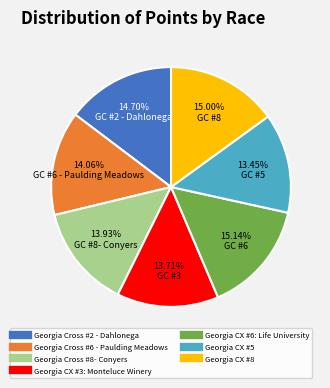

Is there any slice that represents more than half of the pie?

No